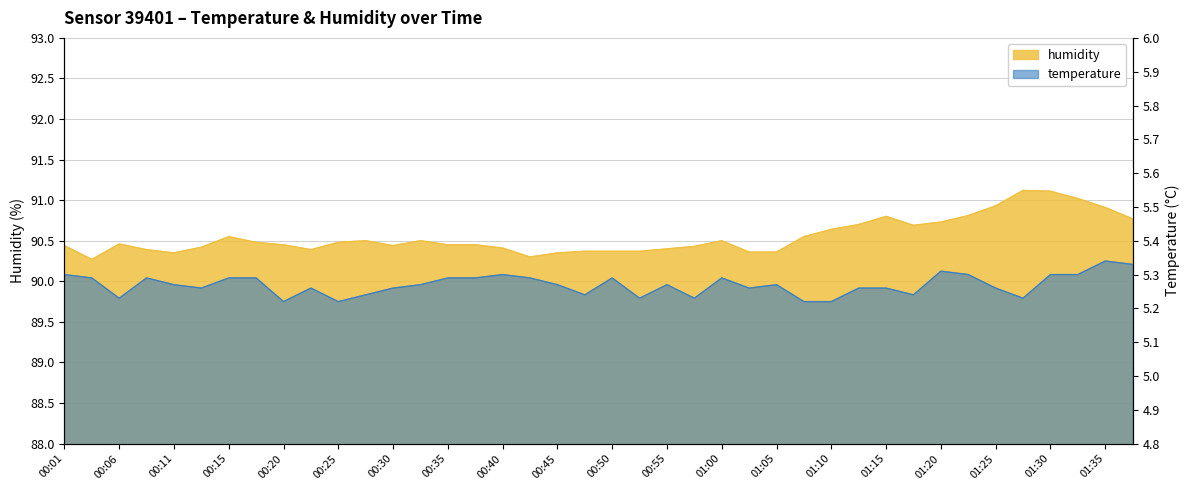

What position from the left is 01:37?

40